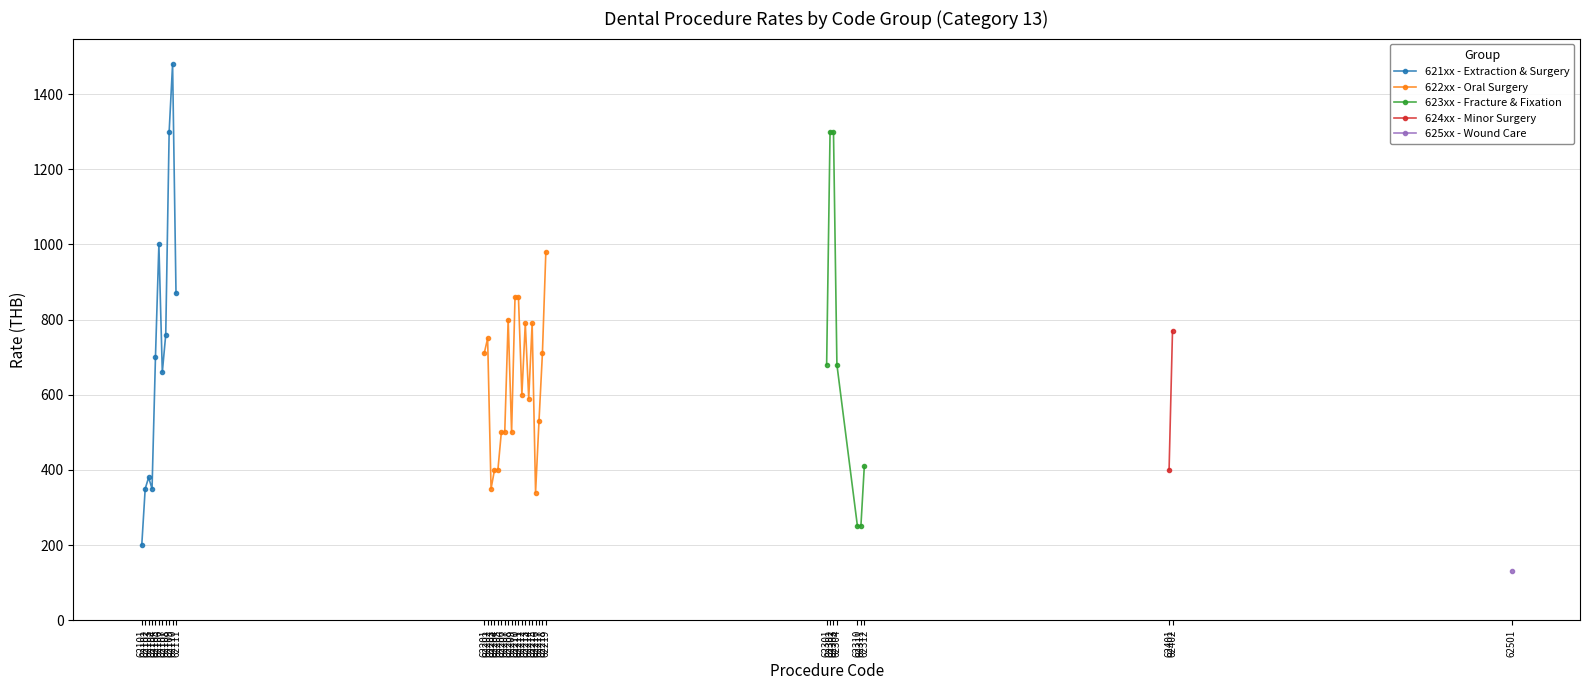

The value at 62106 is 1510. True or false?

False